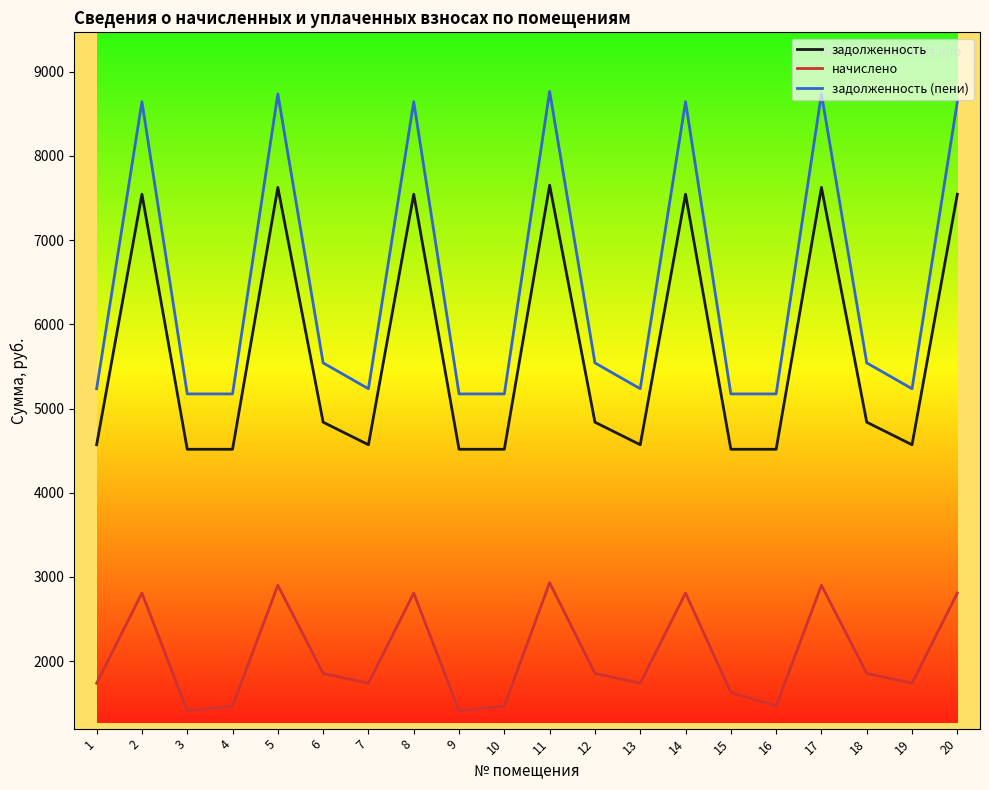

True or false: задолженность (пени) and задолженность cross at least once.

False